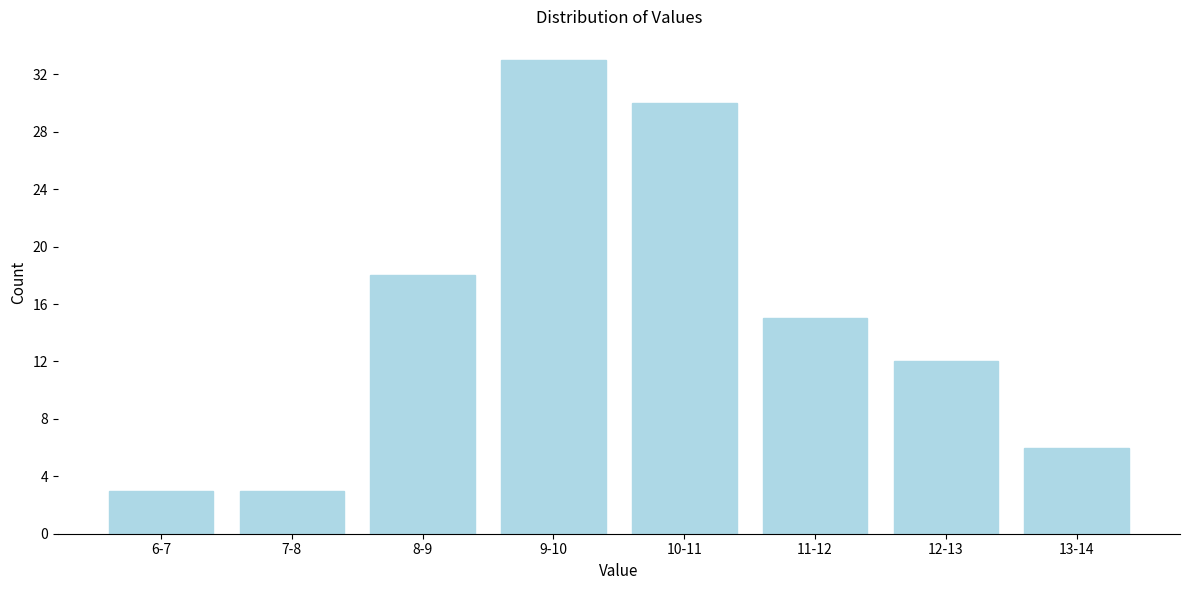

Reading left to right, extract all data points from this chart.

6-7=3	7-8=3	8-9=18	9-10=33	10-11=30	11-12=15	12-13=12	13-14=6